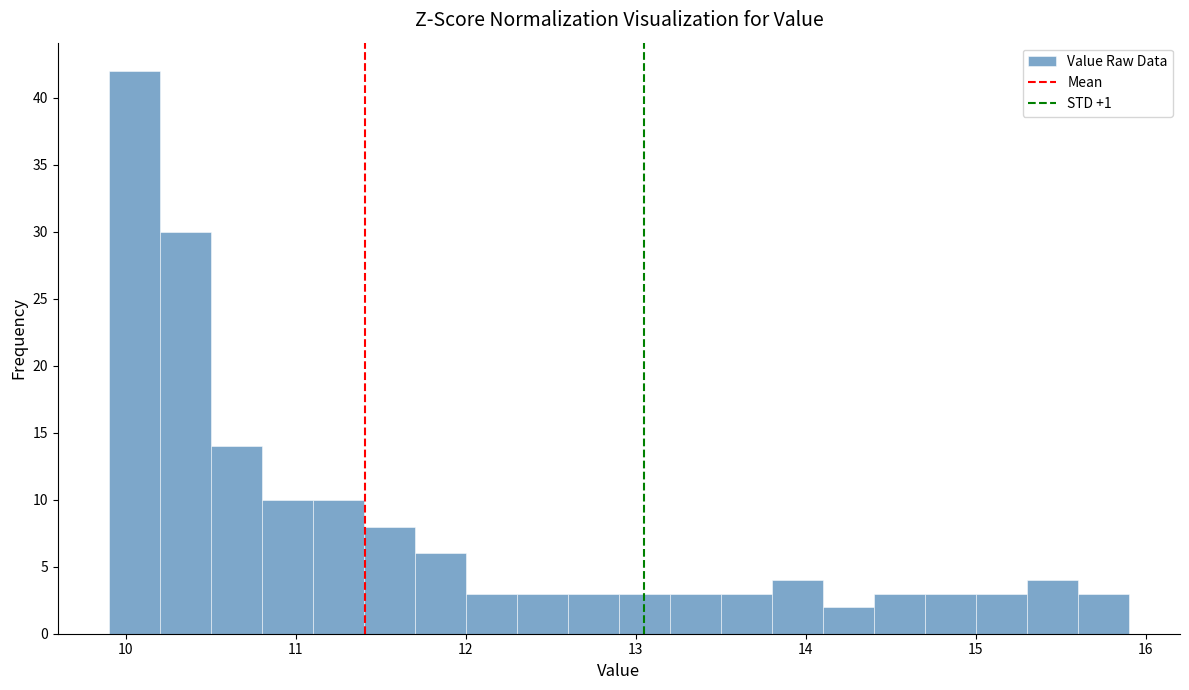

Read against the x-axis, roughly where is the centre of the tallest bar?

10.1